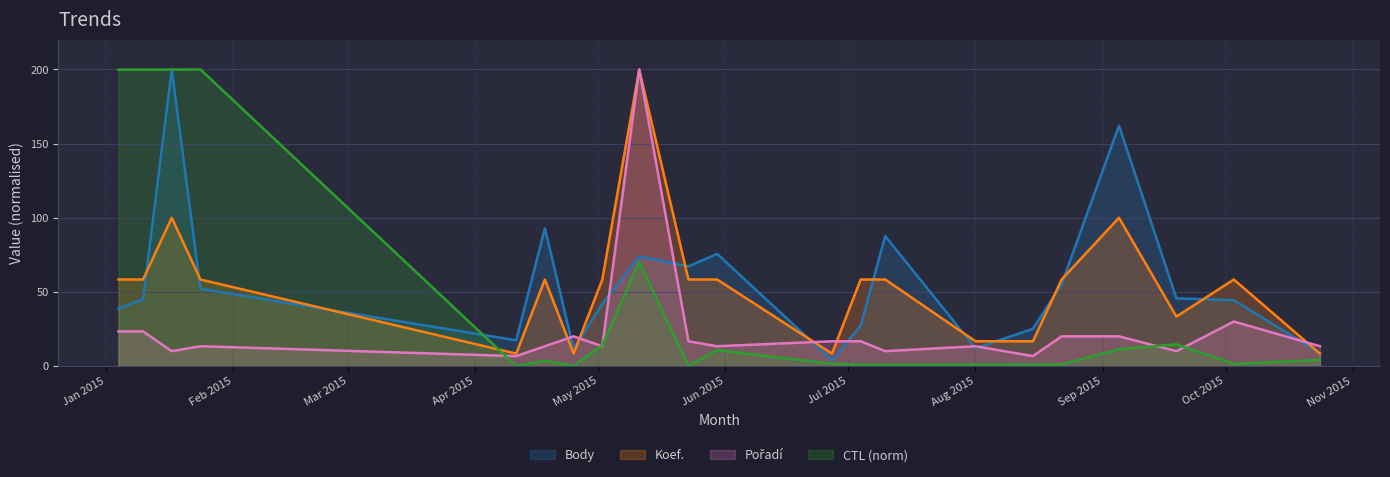

At which category does Body reach its first local peak?

2015-01-17